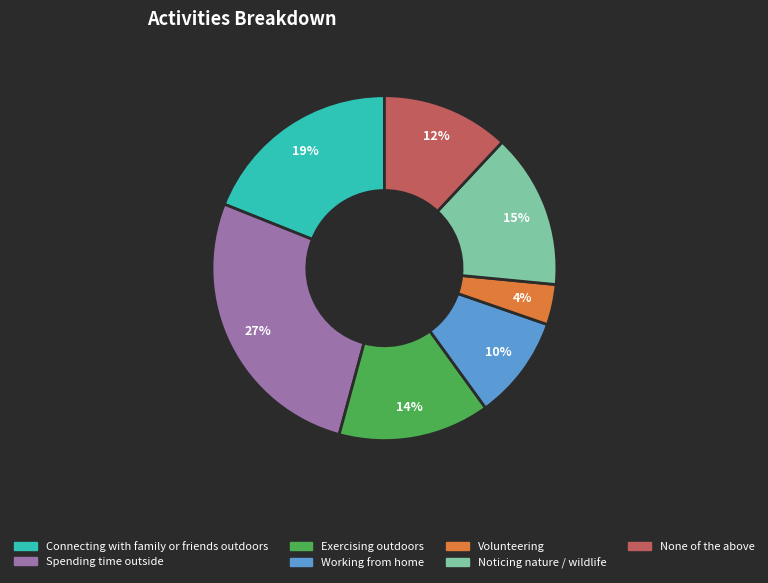

To the nearest percent, what percentage of the pie is Volunteering?

4%